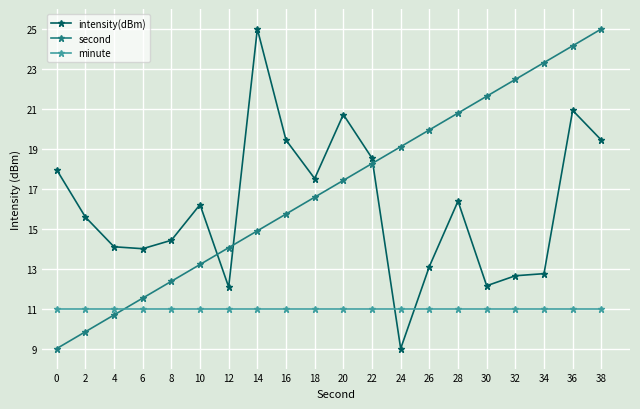

Is it true that minute equals 11.0 at 8?

True